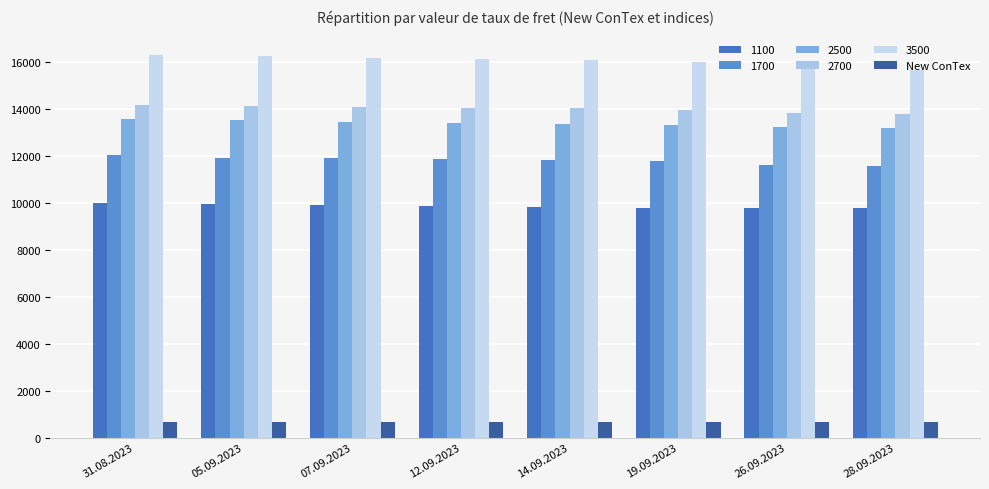

How many bars are there in total?

48